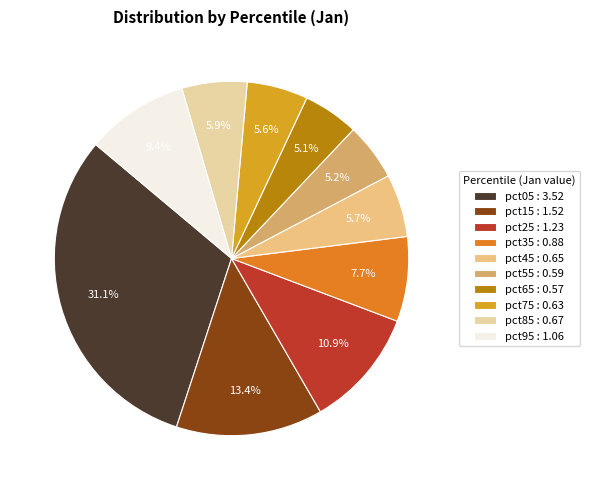

What is the ratio of the value at pct75 : 0.63 to the value at pct25 : 1.23?

0.5